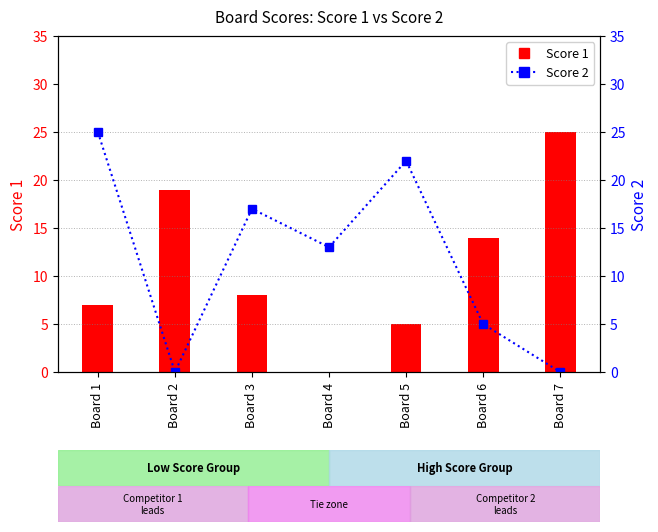

What are all the series names shown in the legend?

Score 1, Score 2